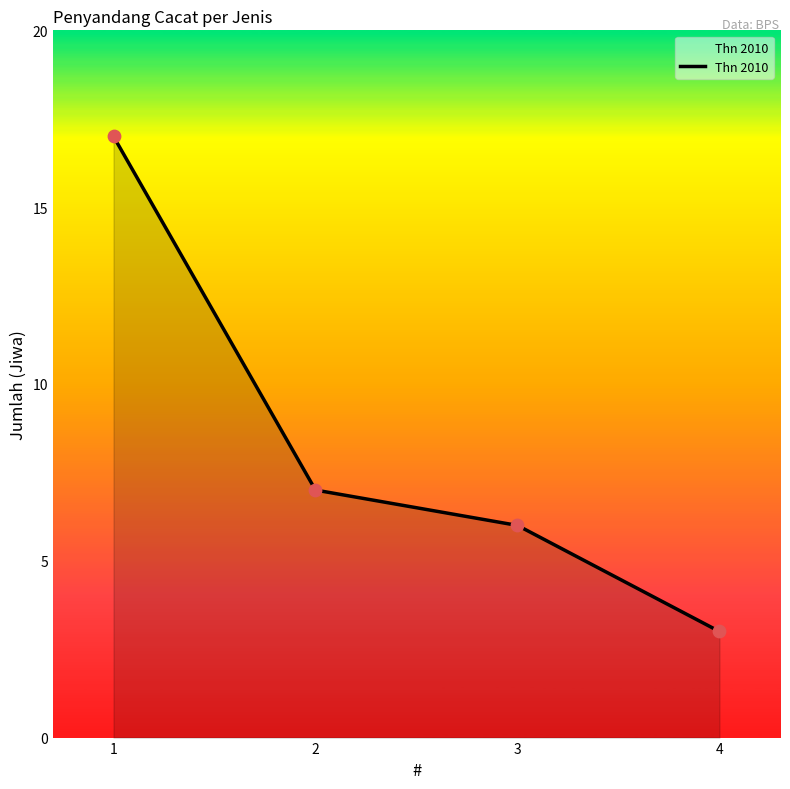

What is the change in value from 1 to 3?

-11